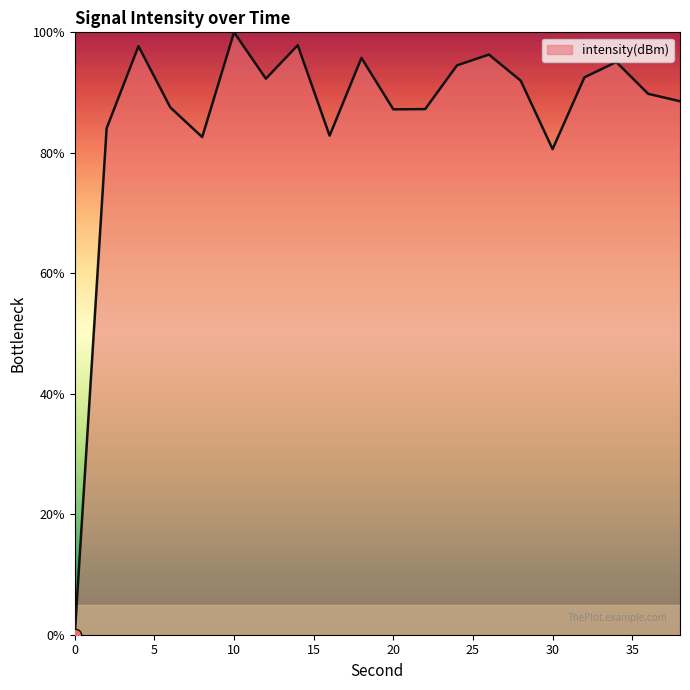

What is the difference between the maximum and minimum values?

100.0